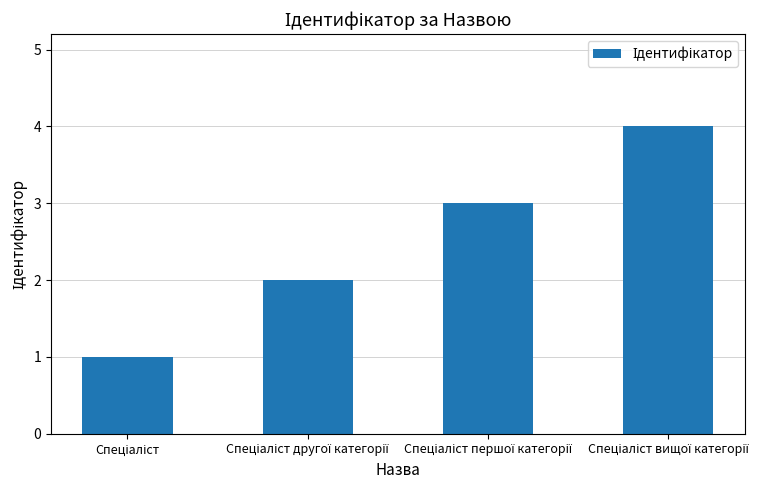

What is the sum of all values?

10